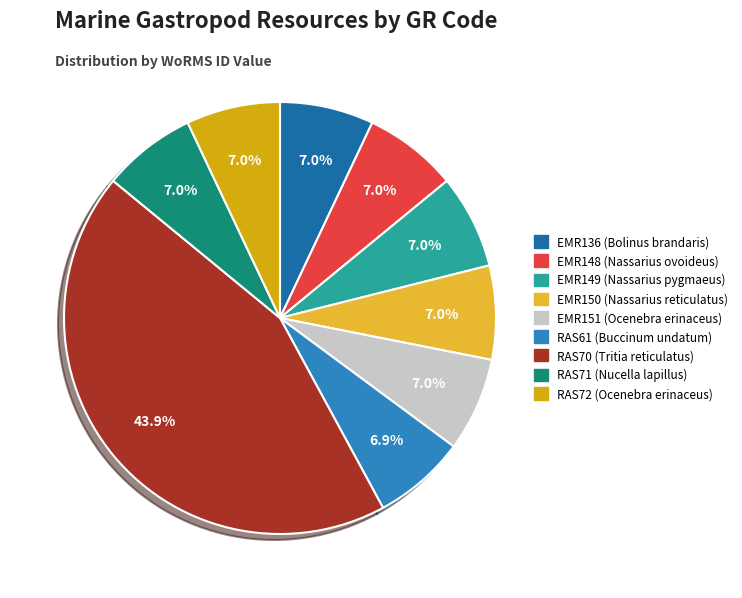

Does RAS70 account for over 50% of the chart?

No